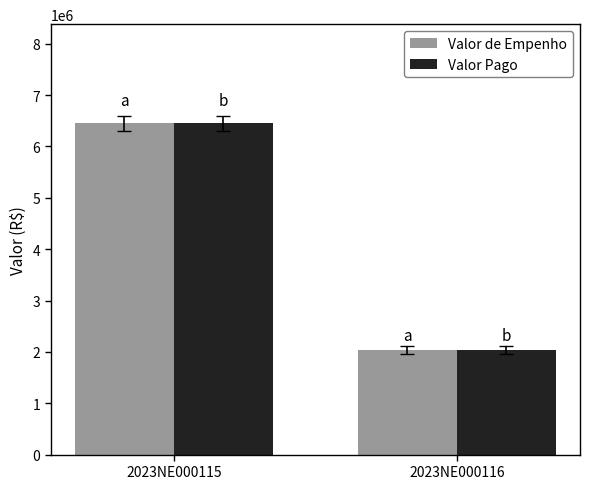

At how many categories does at least one series exceed 3555288?

1